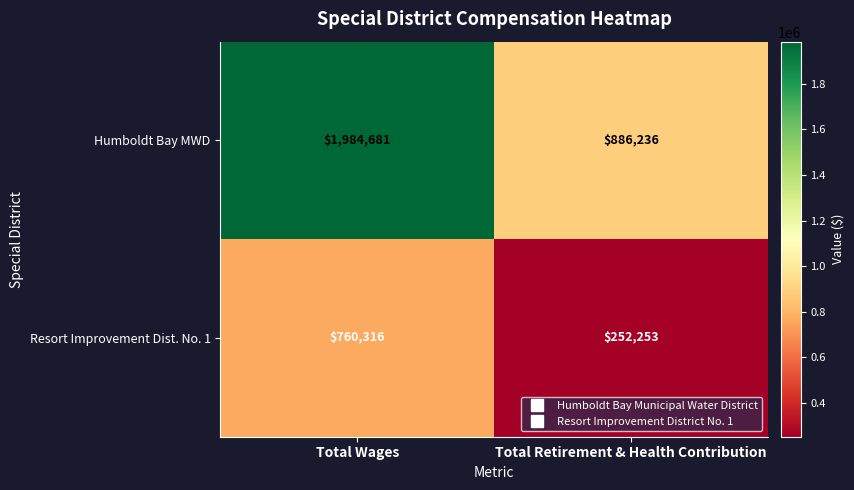

Reading left to right, what are all the values shown in this chart?

Humboldt Bay MWD: 1984681	886236
Resort Improvement Dist. No. 1: 760316	252253